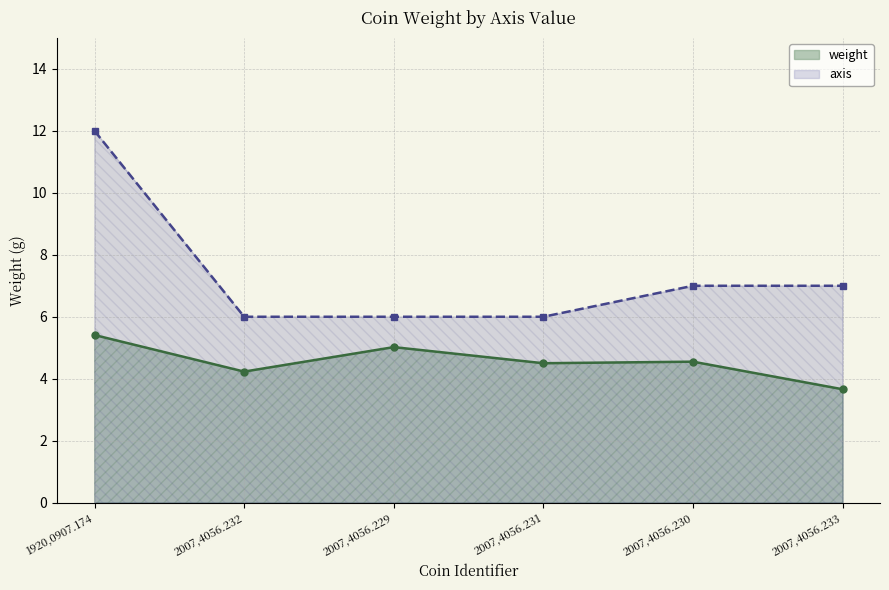

How many values are below 4?

1